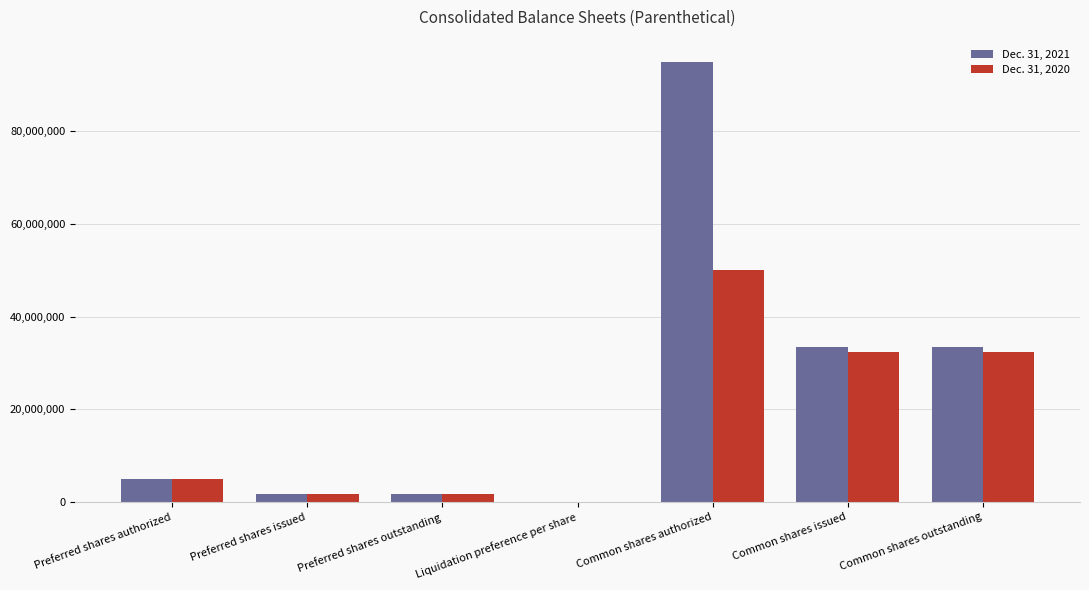

Does the chart contain stacked bars?

No